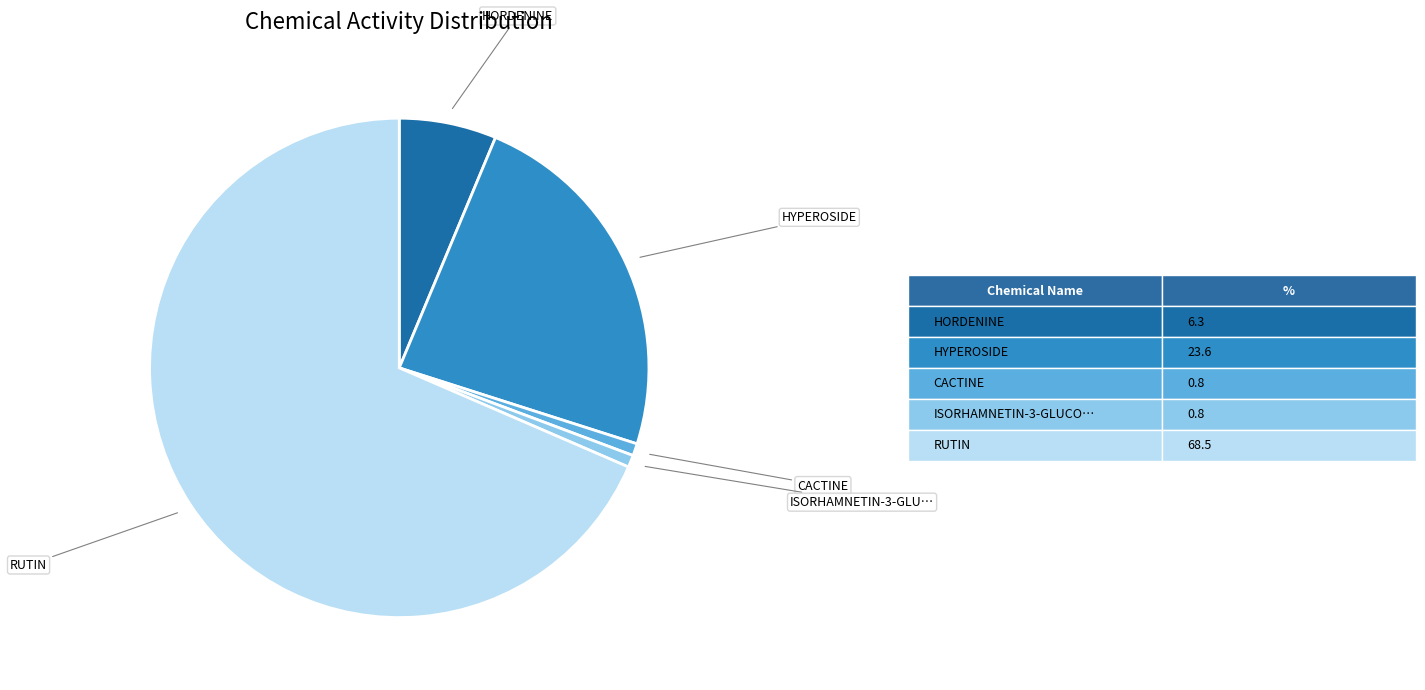

Does any single category account for the majority?

Yes